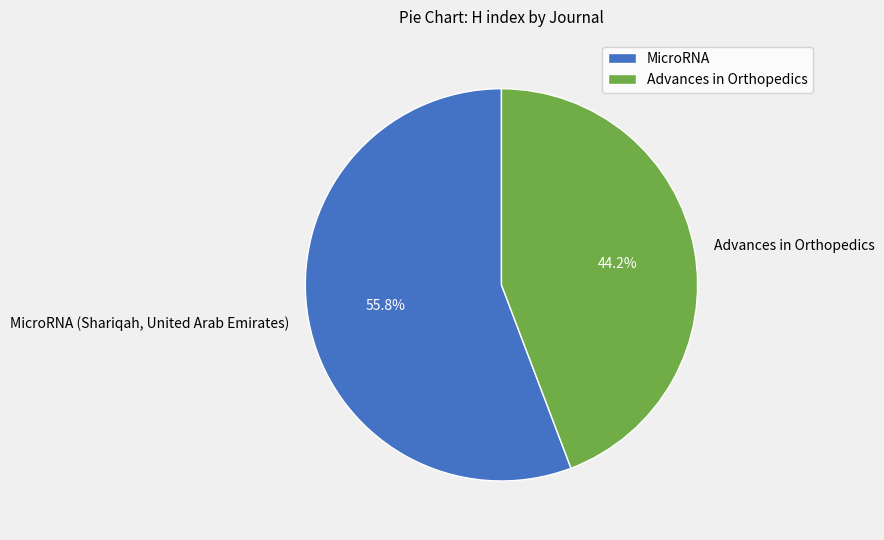

Which slice is the largest?

MicroRNA